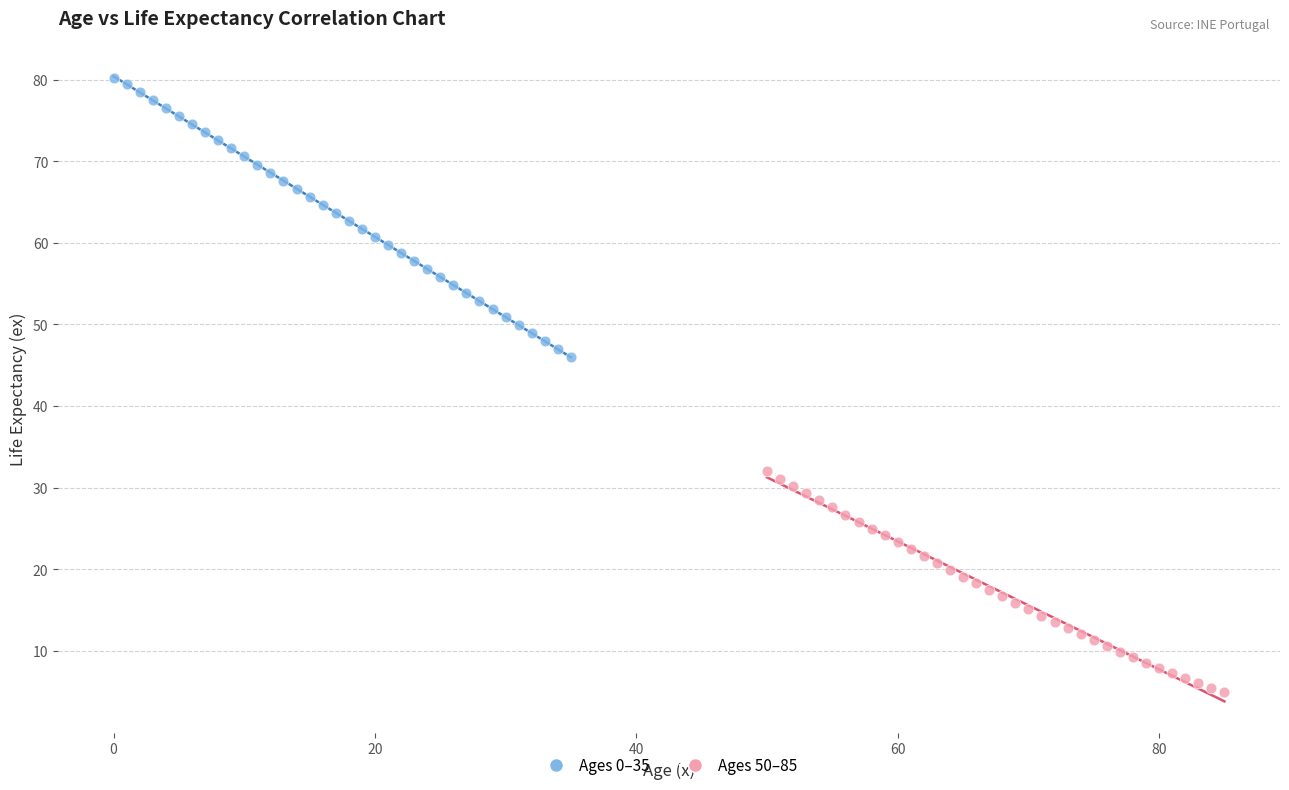

Which series has the largest Y range (max minus min)?

Ages 0–35